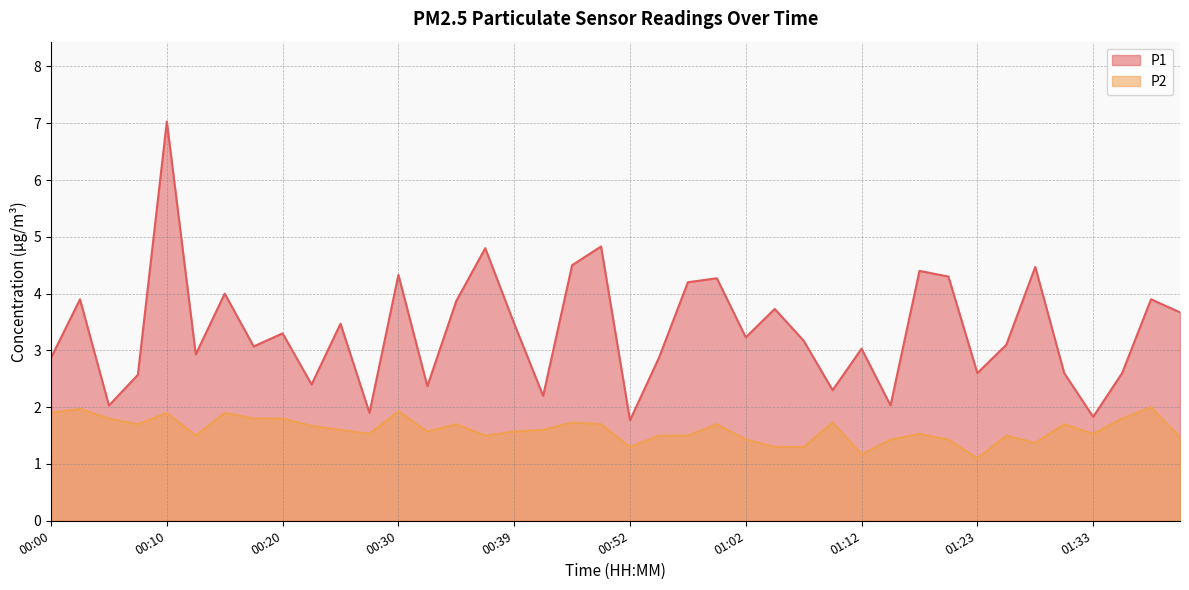

How many lines are shown in the chart?

2